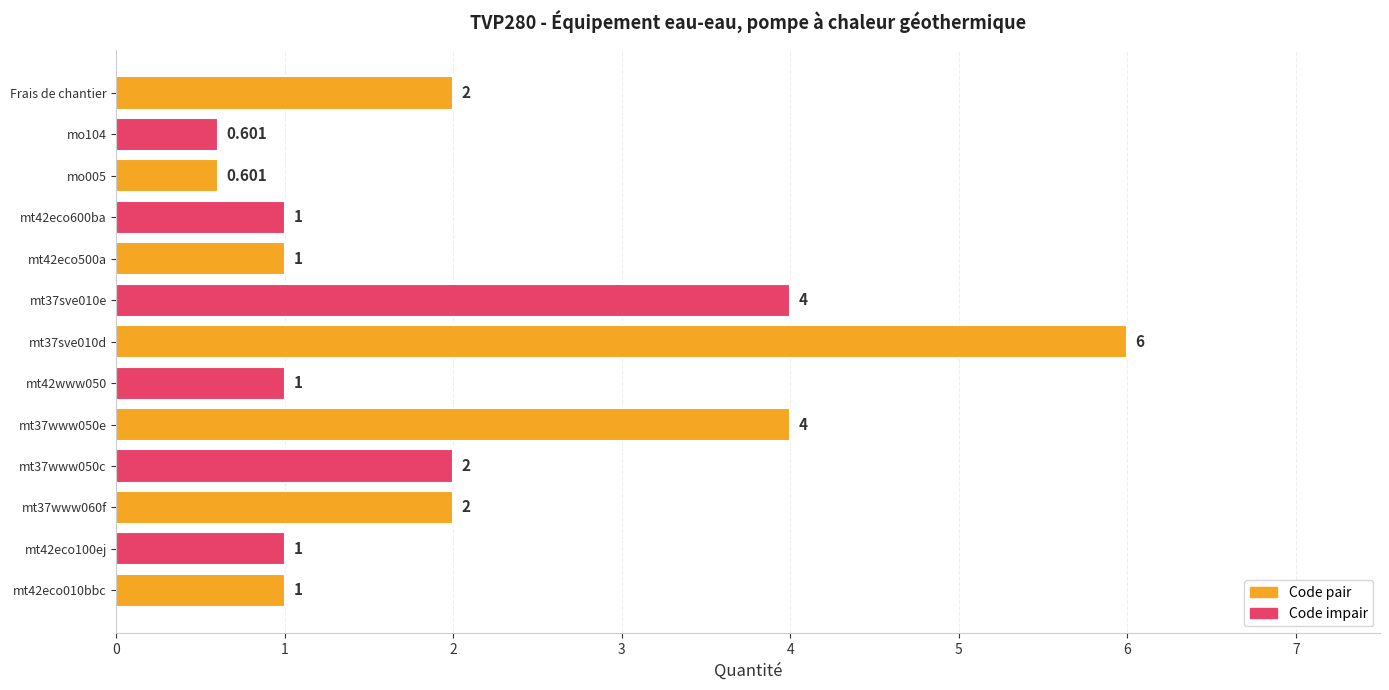

Between mt42eco100ej and Frais de chantier, which is larger?

Frais de chantier